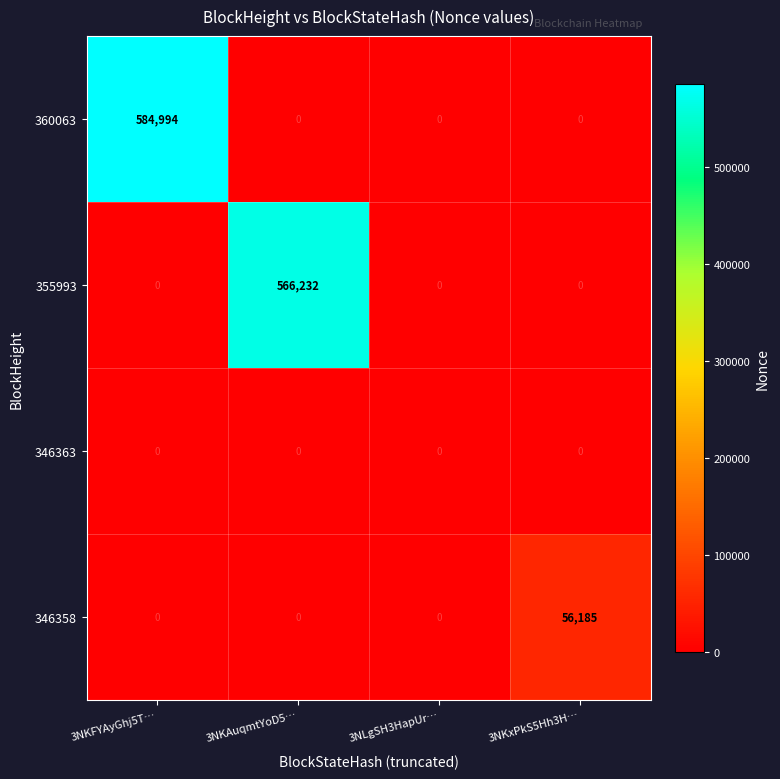

True or false: 360063 has a value of 0 at 3NLgSH3HapUr….

True